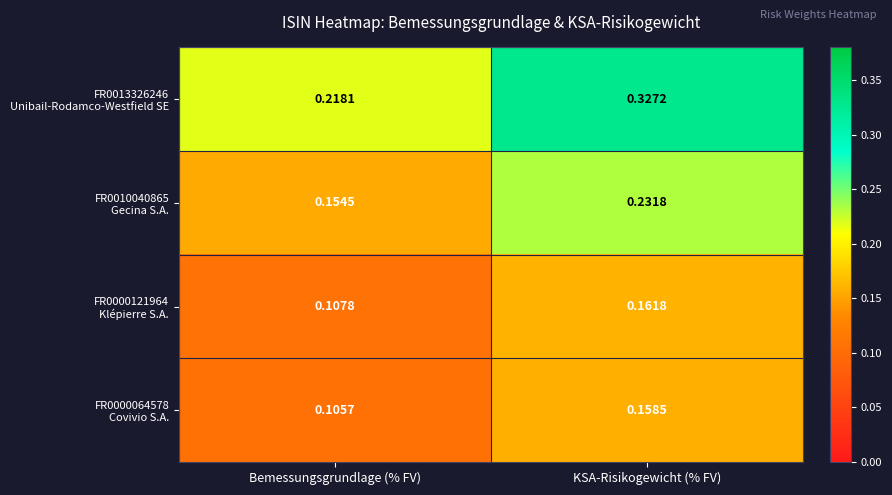

Which category has the highest value across all series?

KSA-Risikogewicht (% FV)